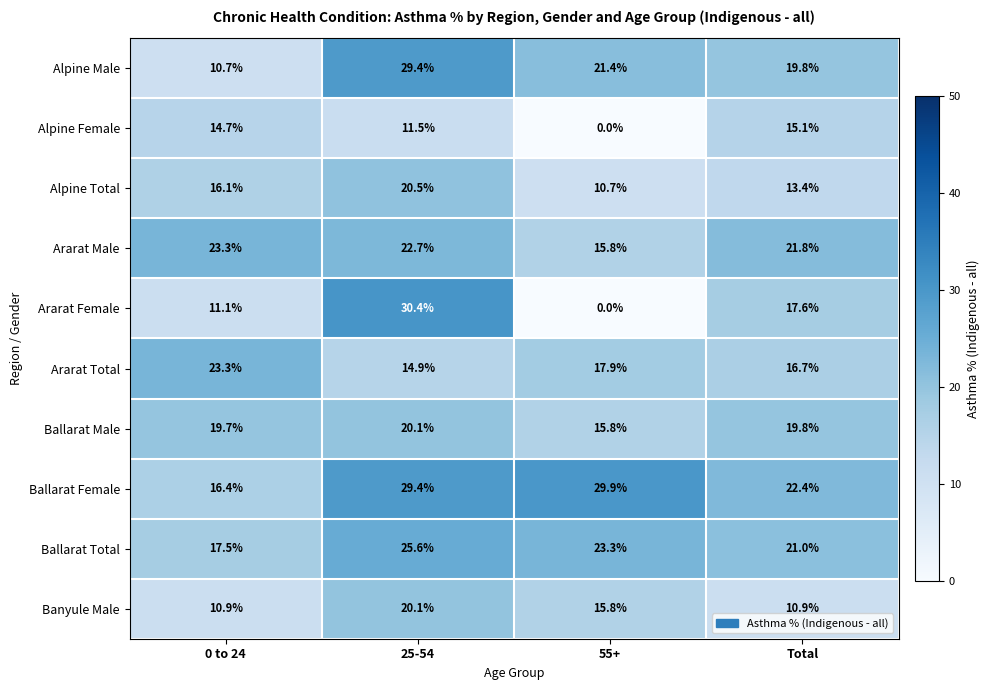

The value of Alpine Total at 55+ is 10.7. True or false?

True